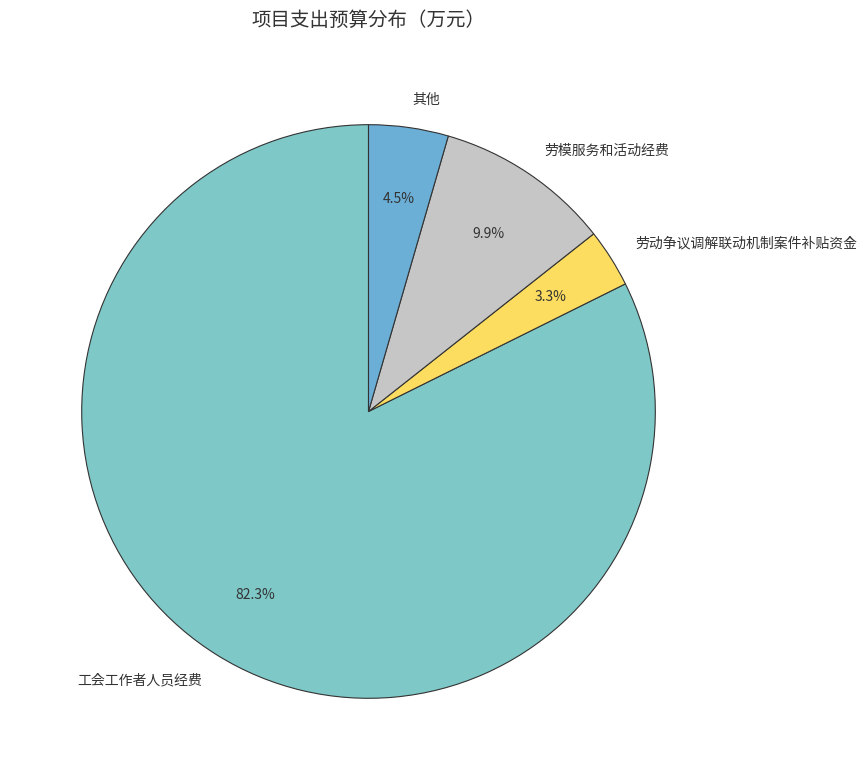

Which slice is the largest?

工会工作者人员经费